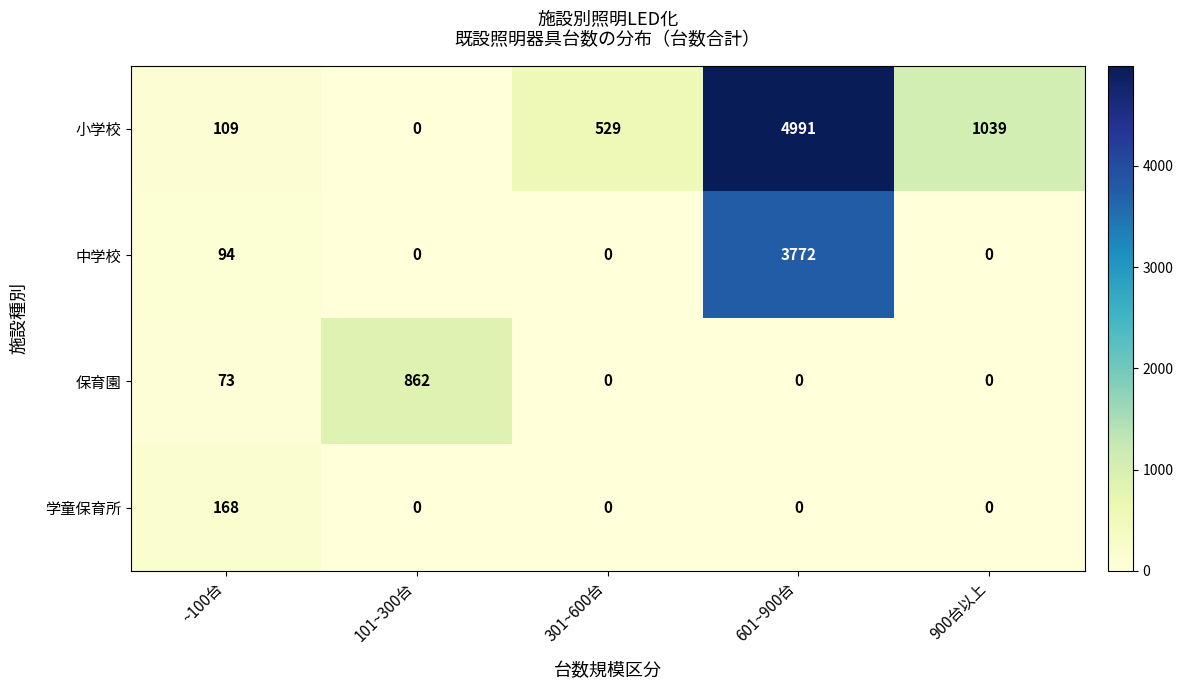

List the series in order of their peak value, lowest first.

学童保育所, 保育園, 中学校, 小学校